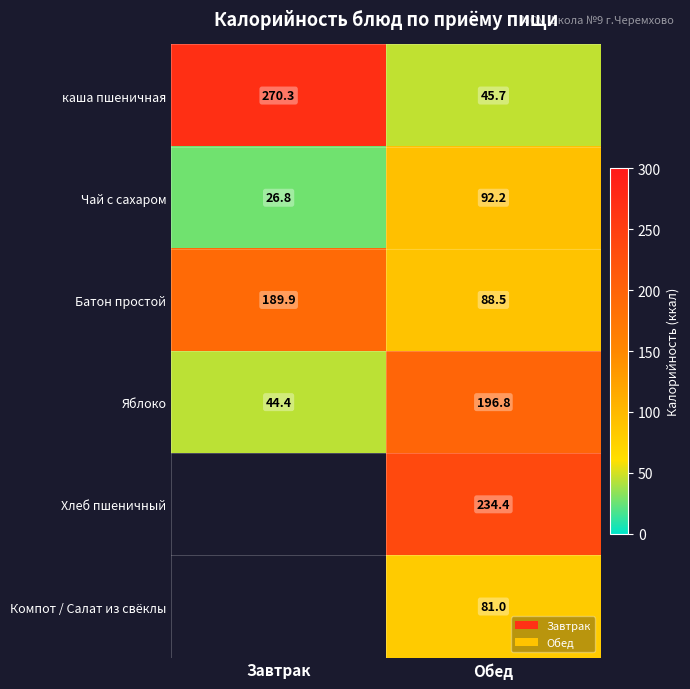

What is the highest value of the каша пшеничная series?

270.3